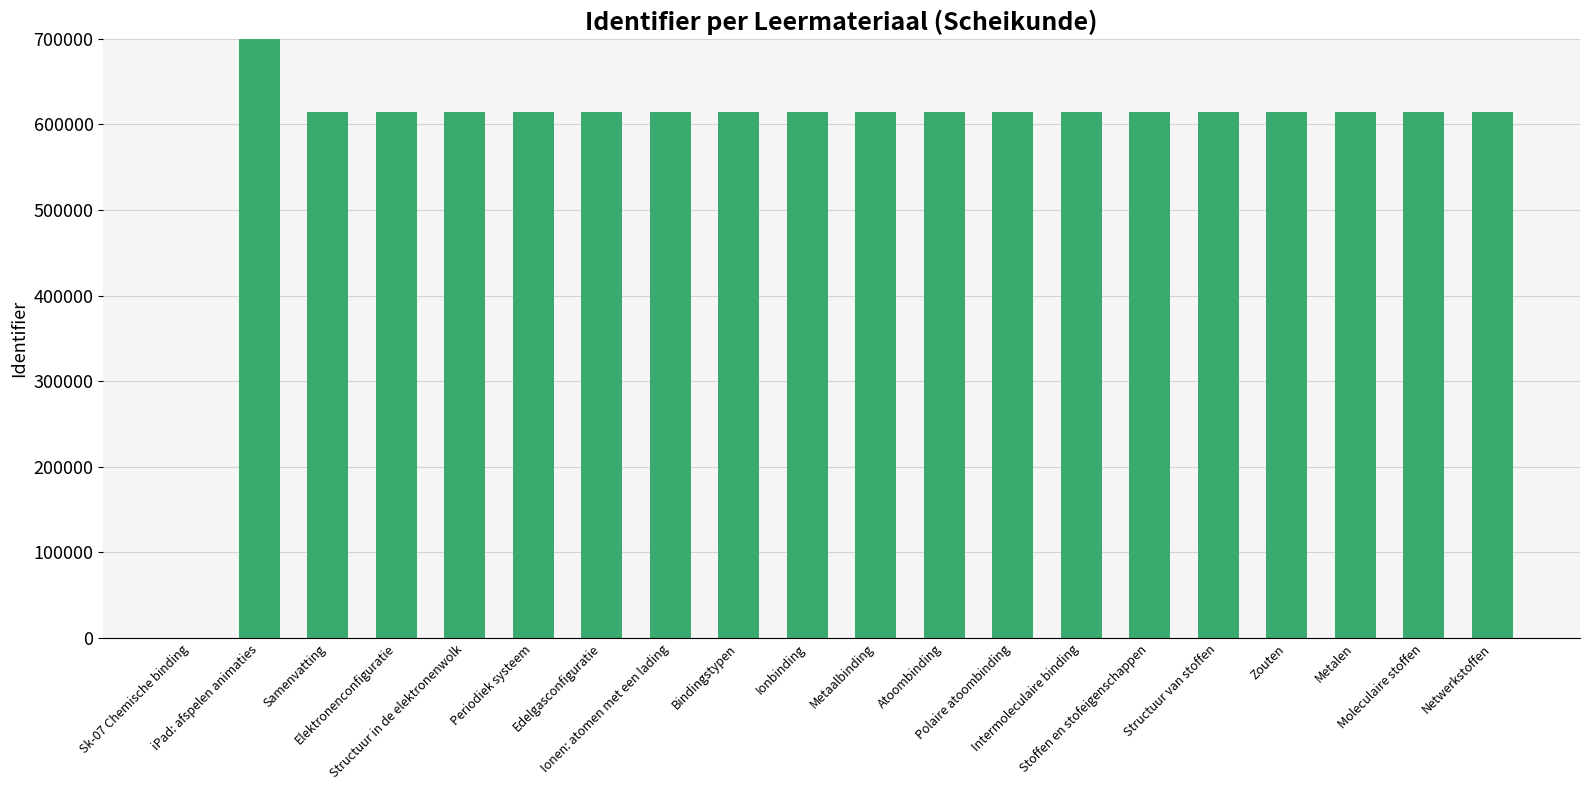

What is the approximate value at Edelgasconfiguratie?

614021